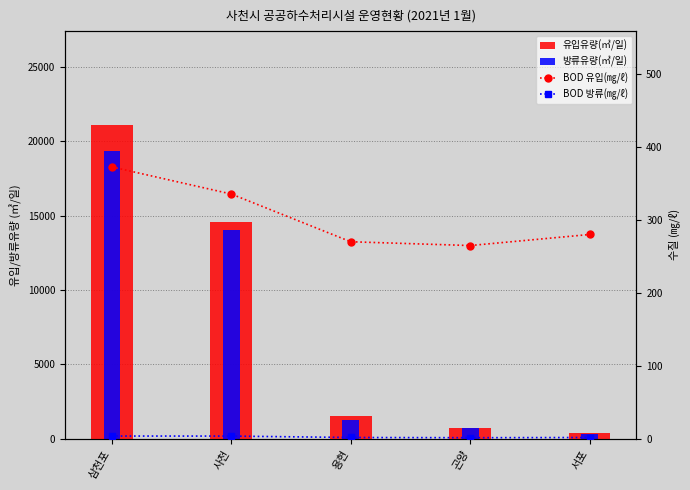

What is the lowest value of the 방류유량(㎥/일) series?

312.9